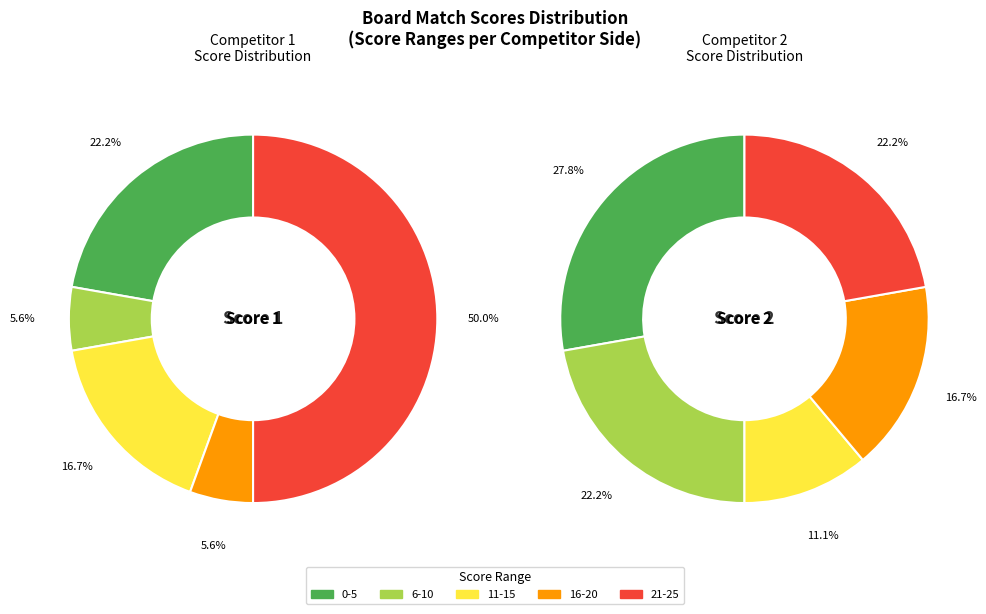

Does 11 account for over 50% of the chart?

No